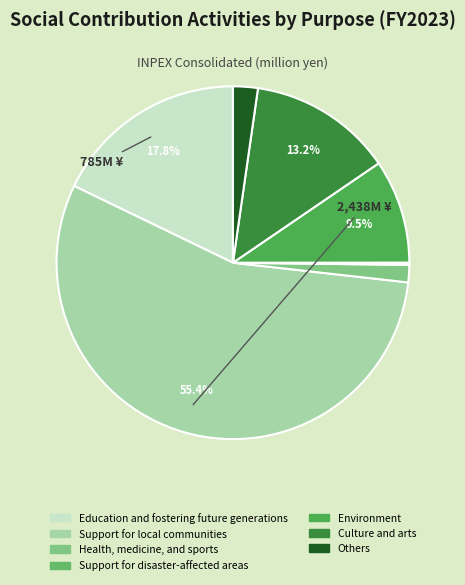

Rank the categories by value from lowest to highest.

Support for disaster-affected areas, Health, medicine, and sports, Others, Environment, Culture and arts, Education and fostering future generations, Support for local communities